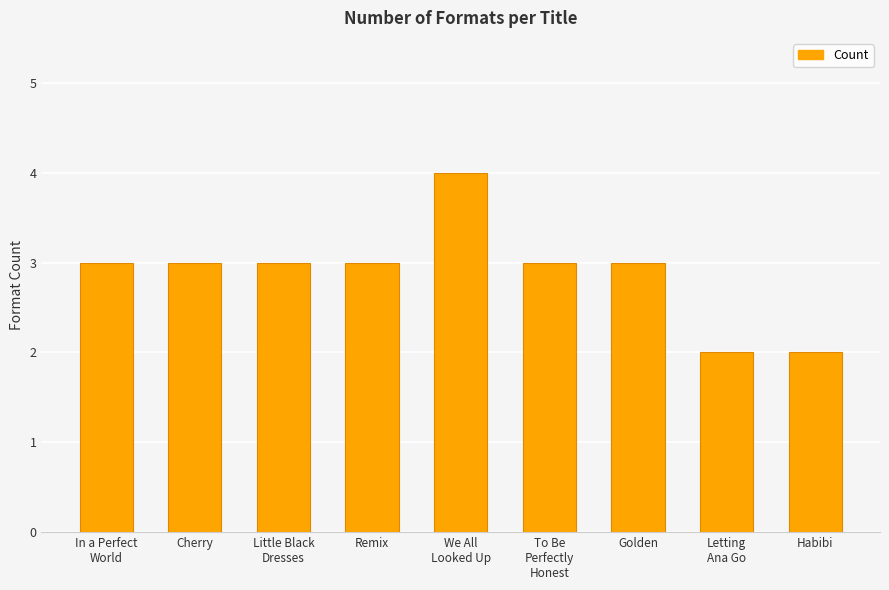

What is the minimum value shown in the chart?

2